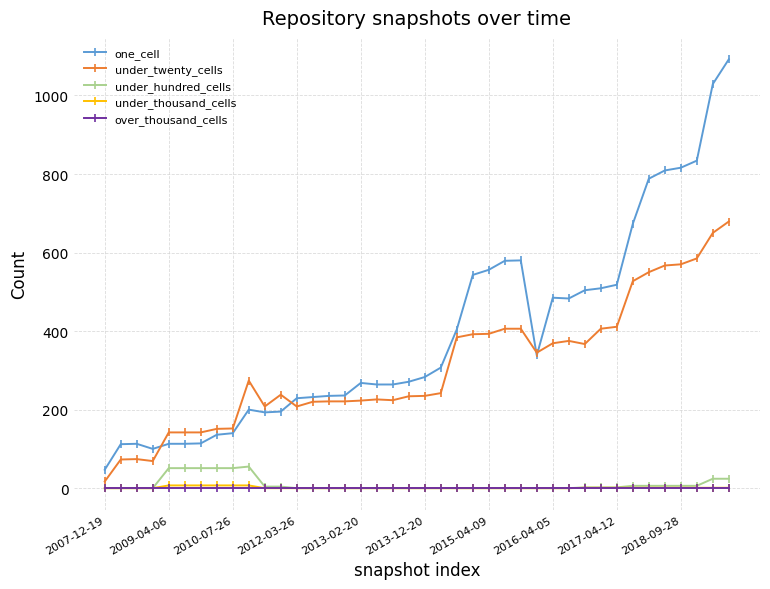

True or false: under_twenty_cells and under_thousand_cells intersect in this chart.

False